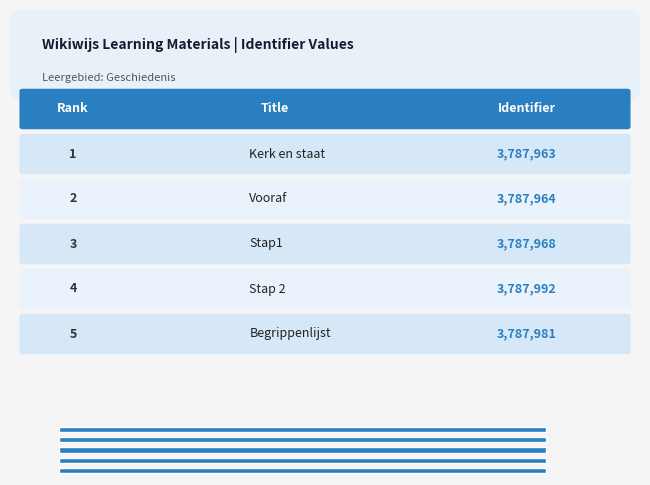

Does the chart contain any negative values?

No